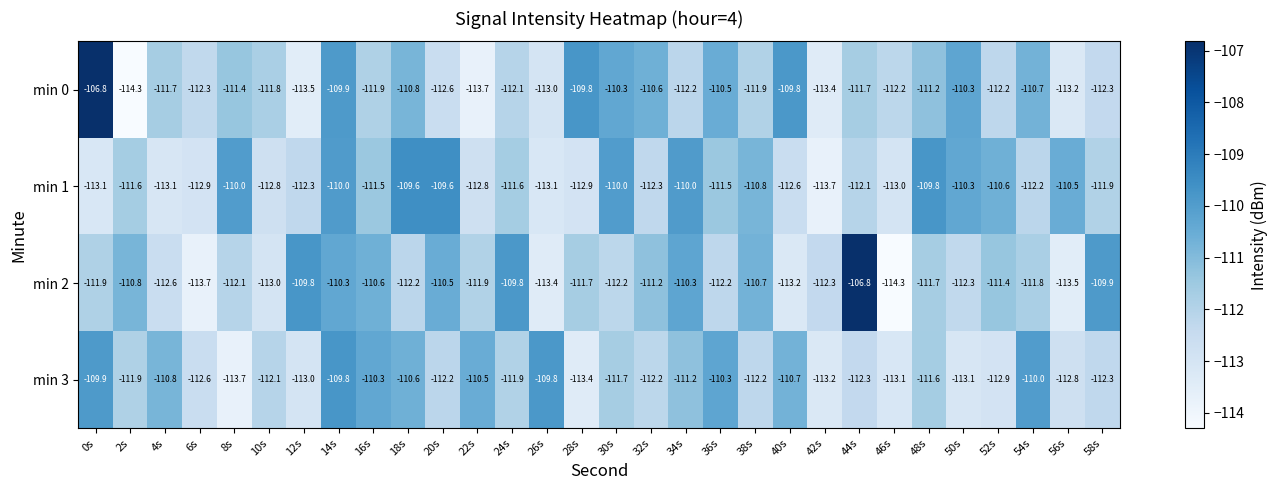

What is the spread (max minus min) of values at 46s?

2.1